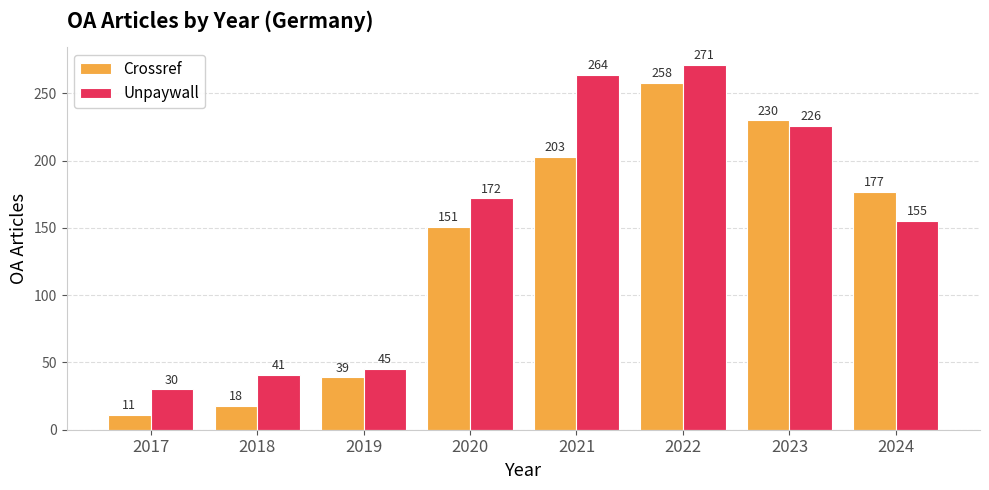

What is the average value of the Crossref series?

136